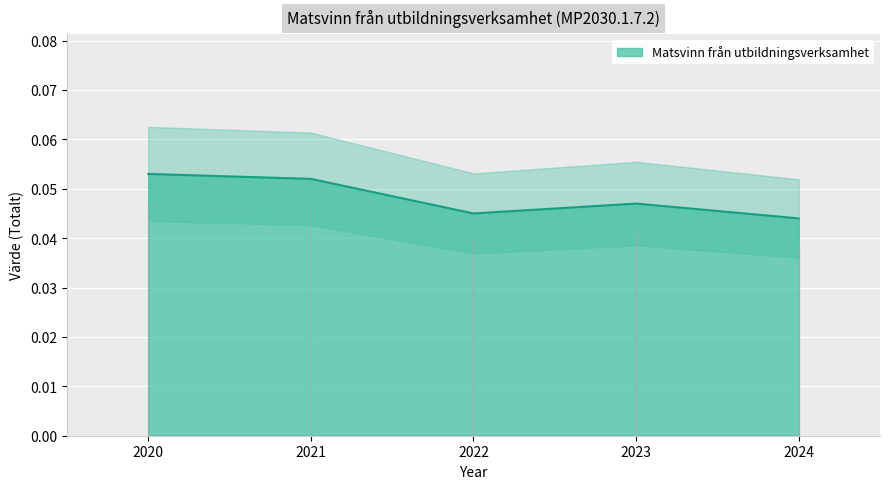

Count the values in the range 0 to 1.

5